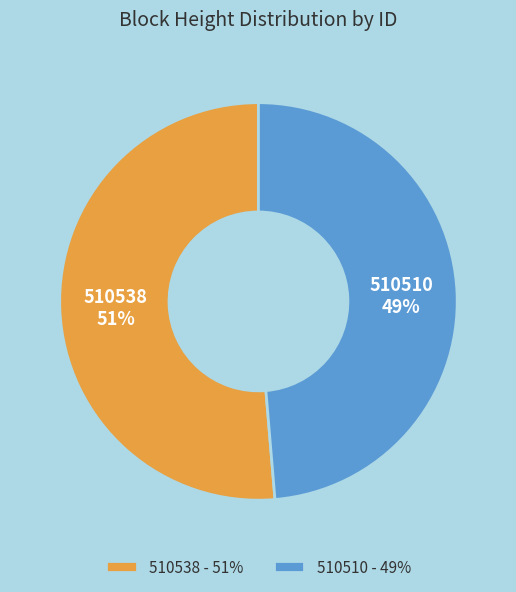

Rank the categories by value from highest to lowest.

510538, 510510